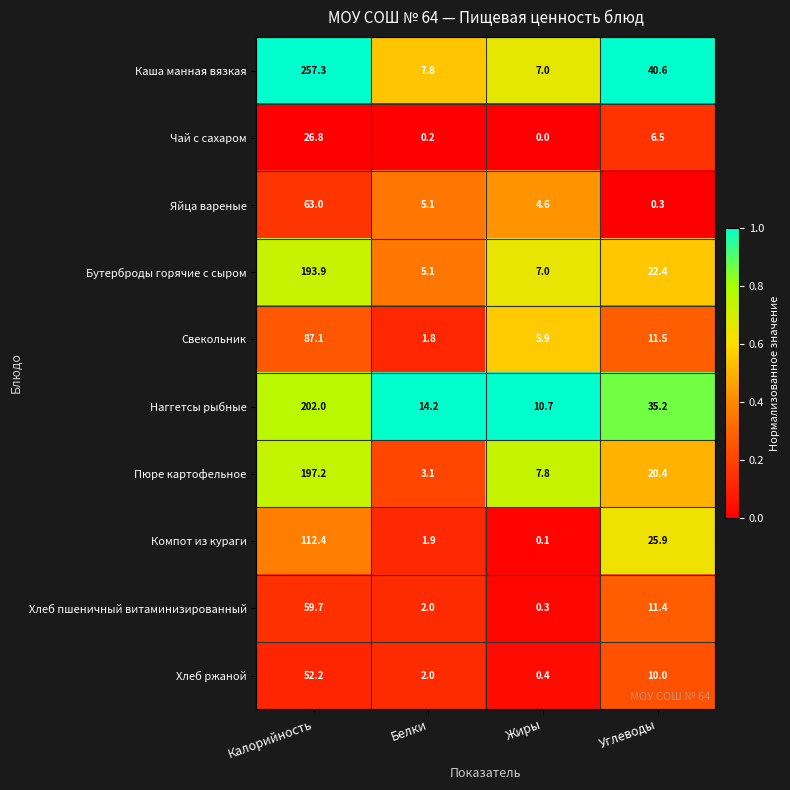

Is it true that Хлеб ржаной equals 1.0 at Белки?

False